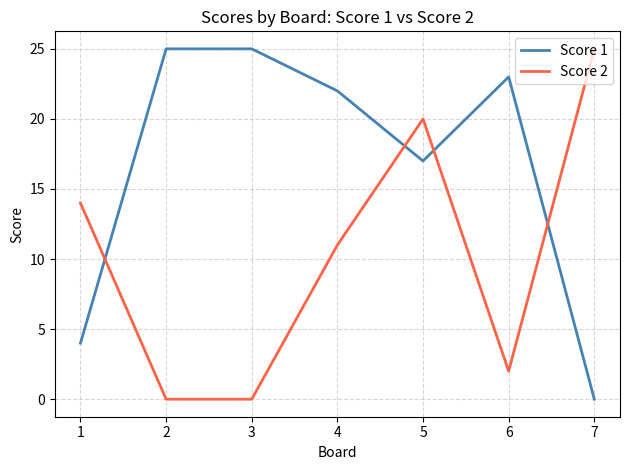

Which series ends up on top after the final intersection of Score 1 and Score 2?

Score 2